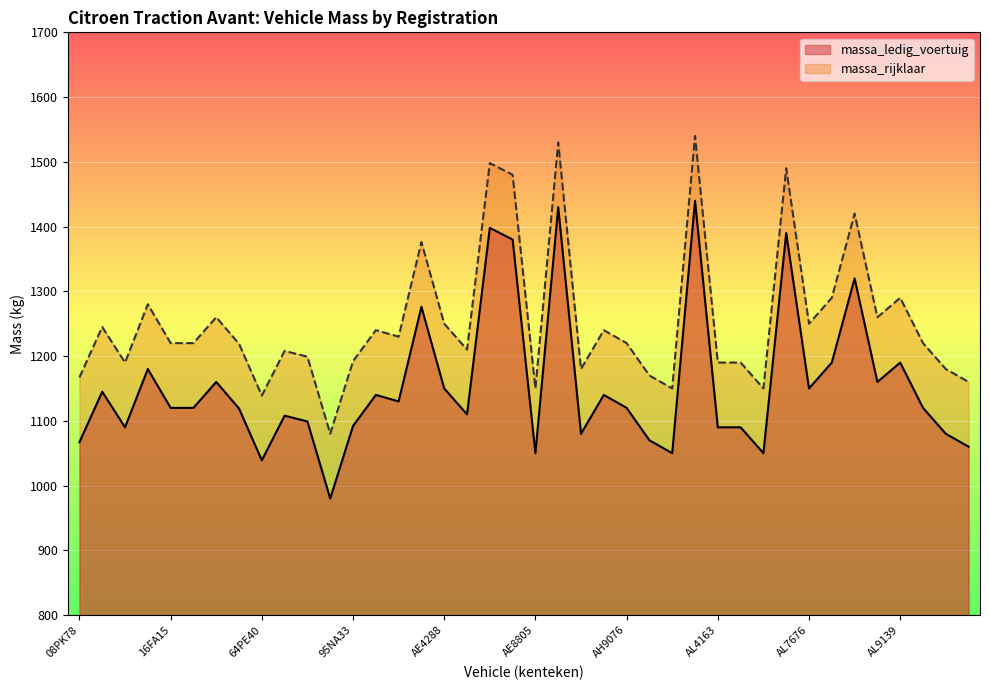

How many lines are shown in the chart?

2